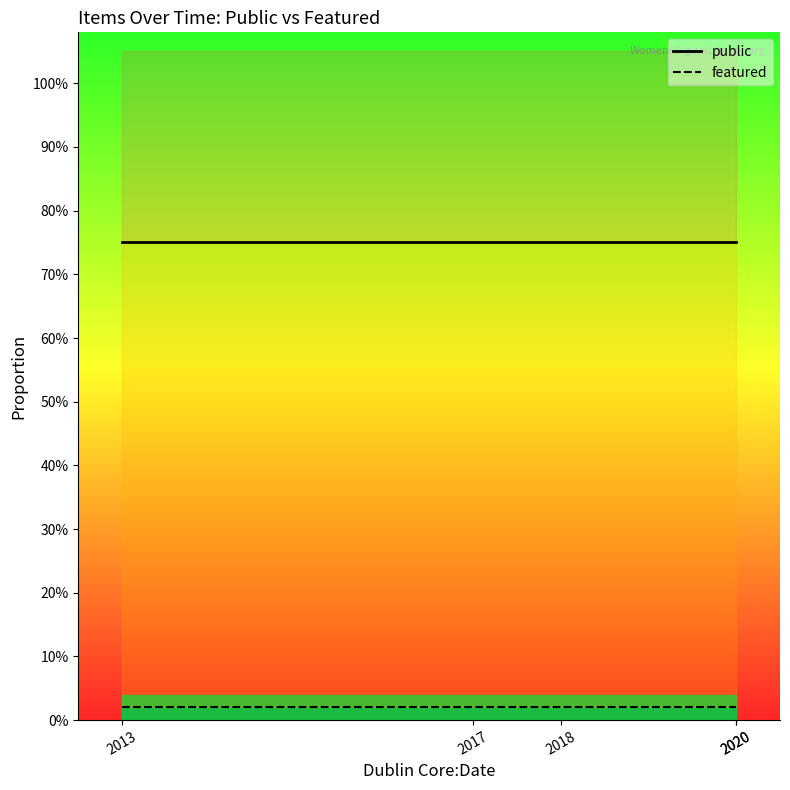

Rank the series by their average value, from lowest to highest.

featured, public